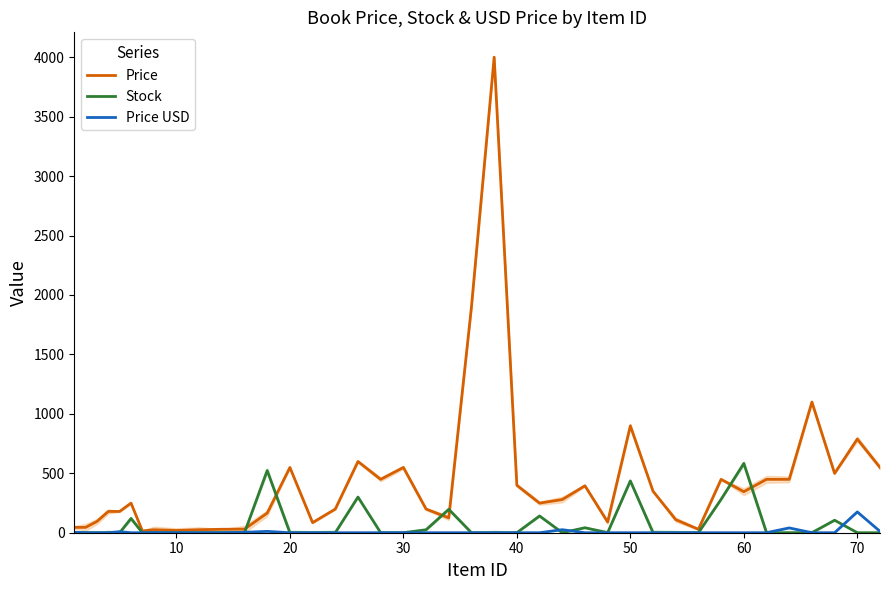

What is the difference between the second highest and minimum values in the Price series?

1885.0